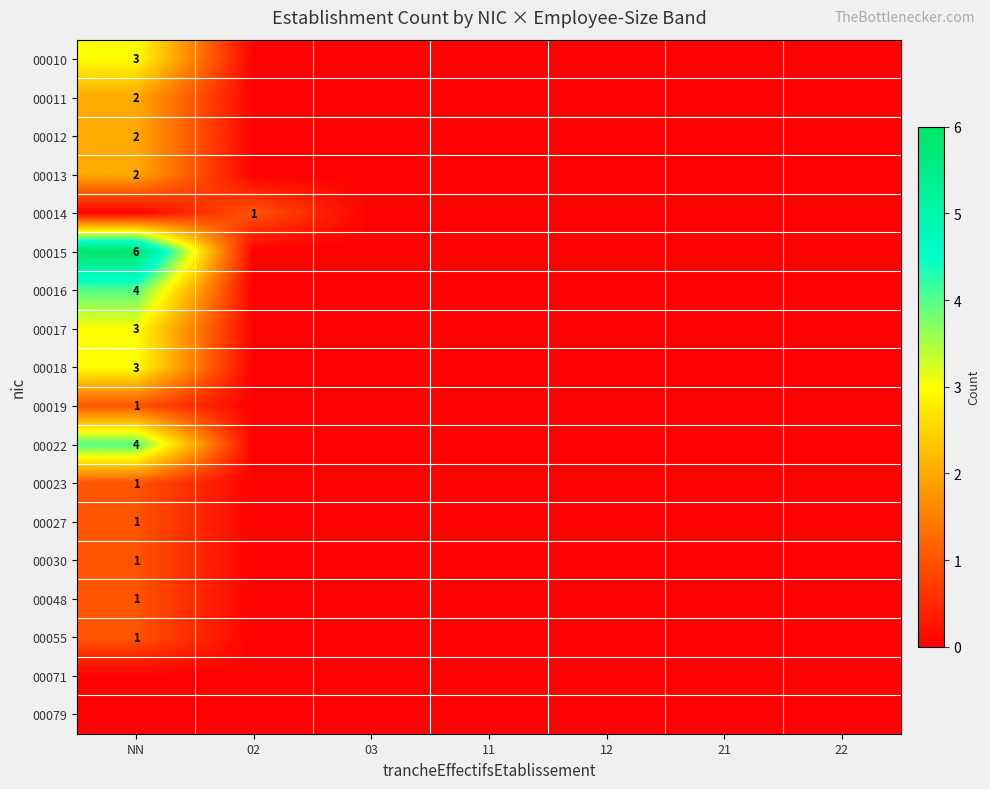

The value of 00027 at NN is 1. True or false?

True